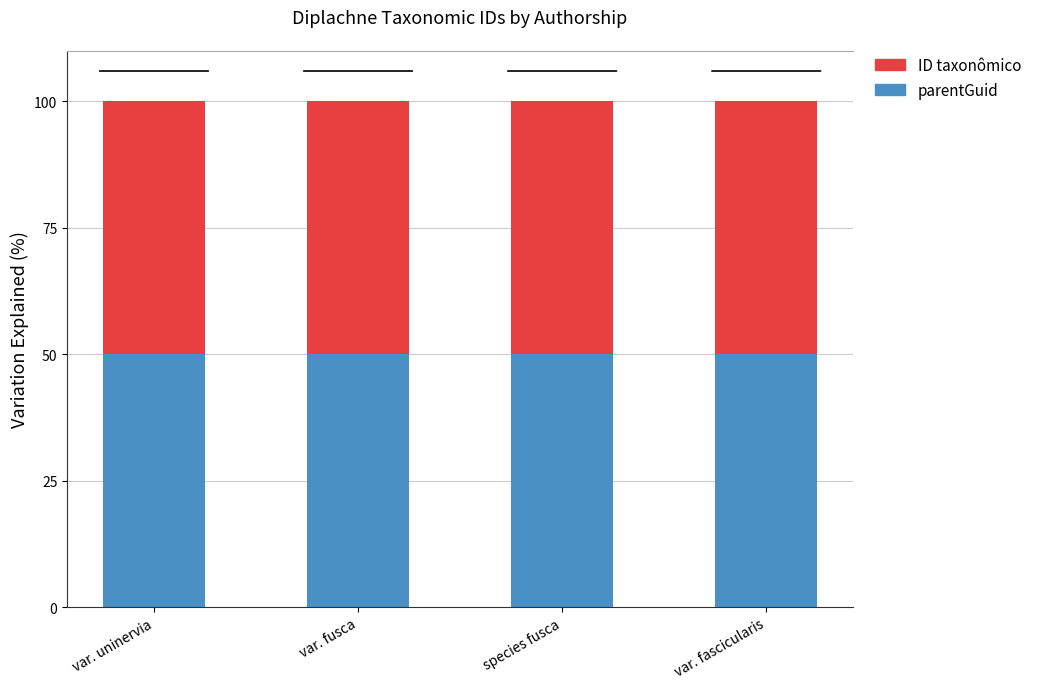

Is it true that parentGuid equals 50.0 at var. fascicularis?

True